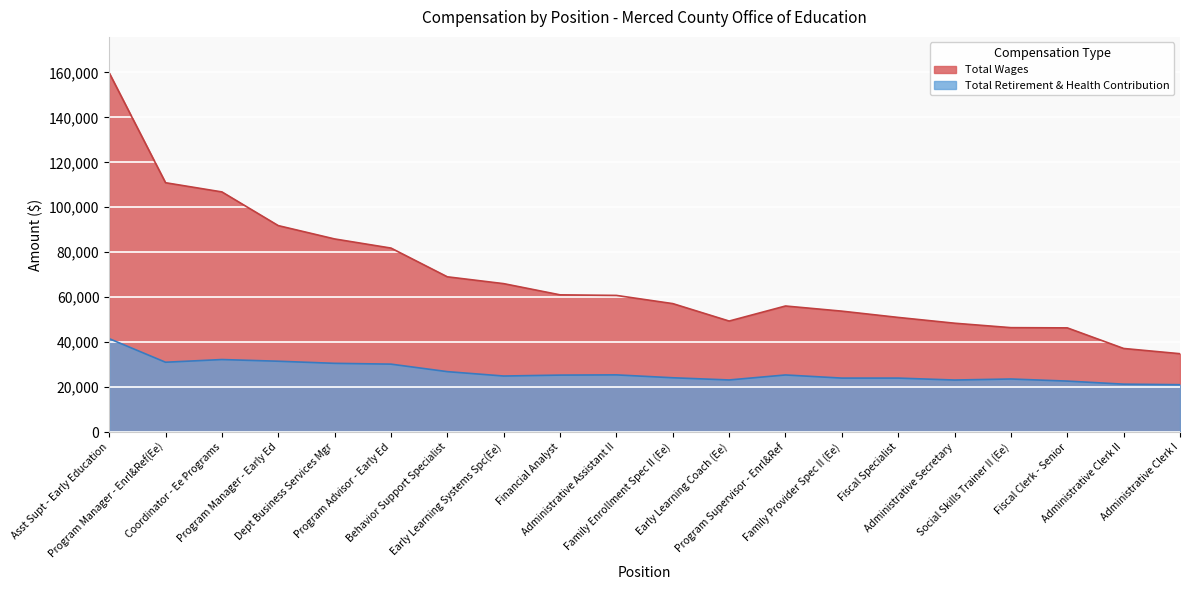

How many interior local peaks does the Total Retirement & Health Contribution series have?

4